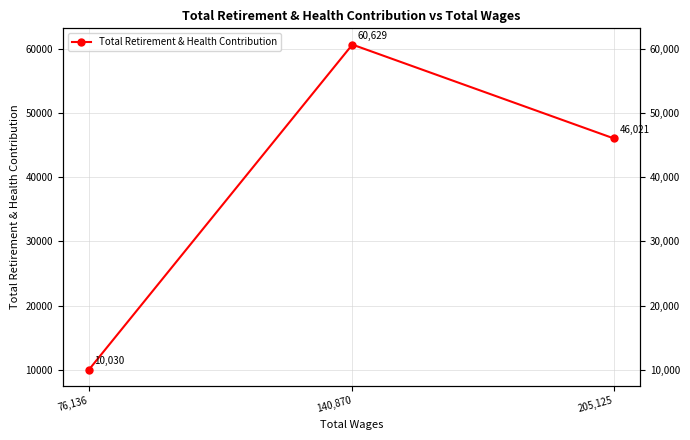

The chart shows a value of 46021 at 205,125. True or false?

True